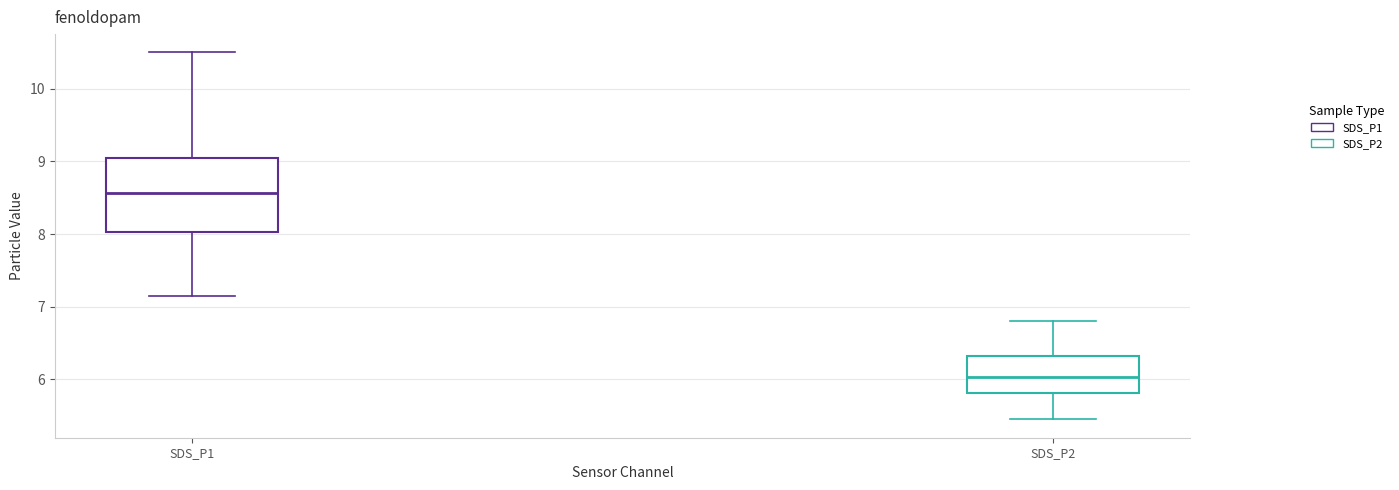

Where does the lower whisker of the box for SDS_P2 end on the y-axis? The values are not printed on the chart, so give them approximately, as read against the axis.

5.5